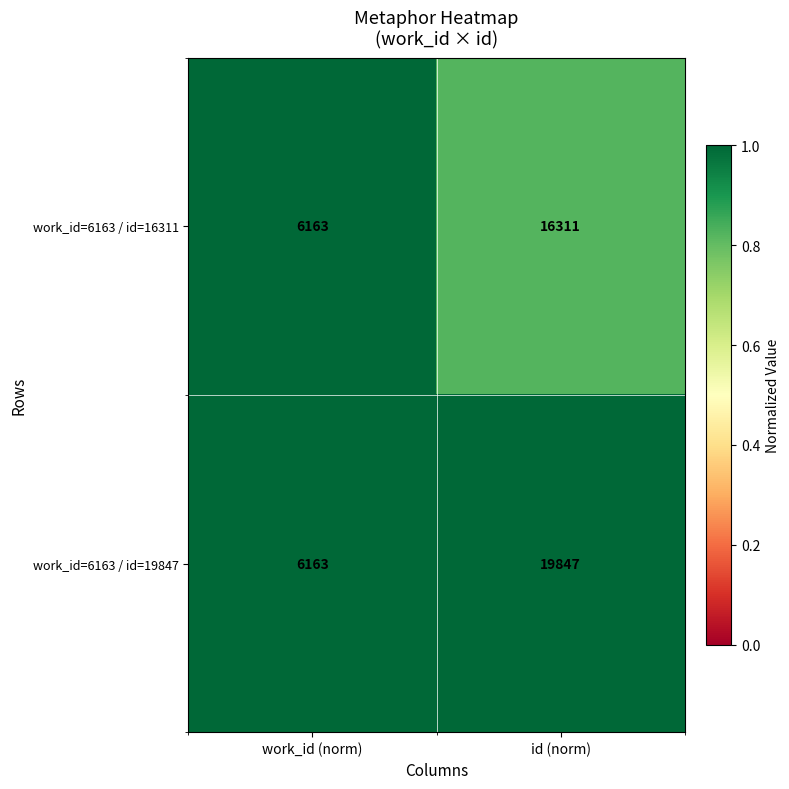

Which category has the highest value across all series?

id (norm)